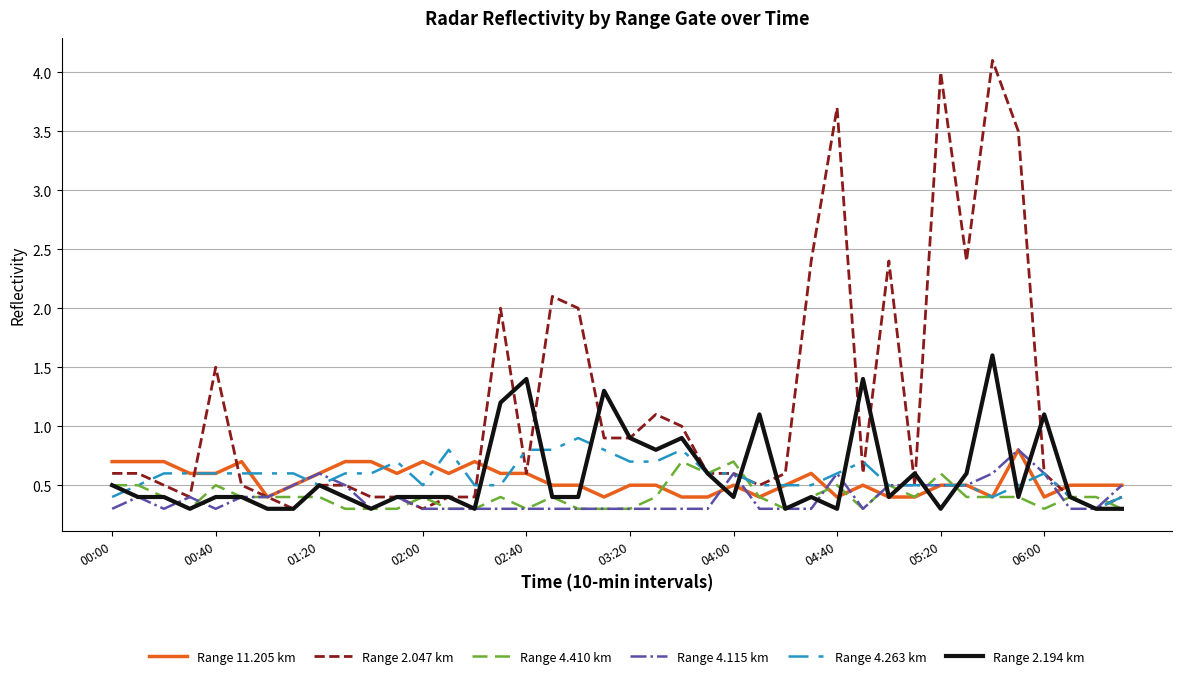

Which series has the largest range (max minus min)?

Range 2.047 km